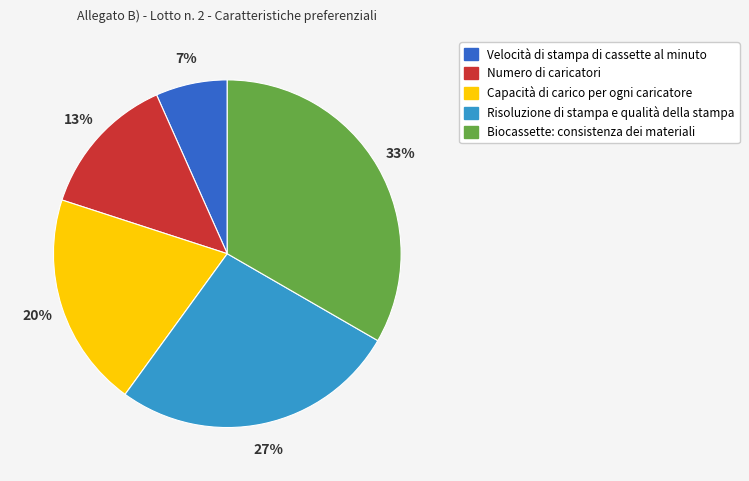

Approximately how many times larger is the value at Capacità di carico per ogni caricatore compared to Biocassette: consistenza dei materiali?

0.6